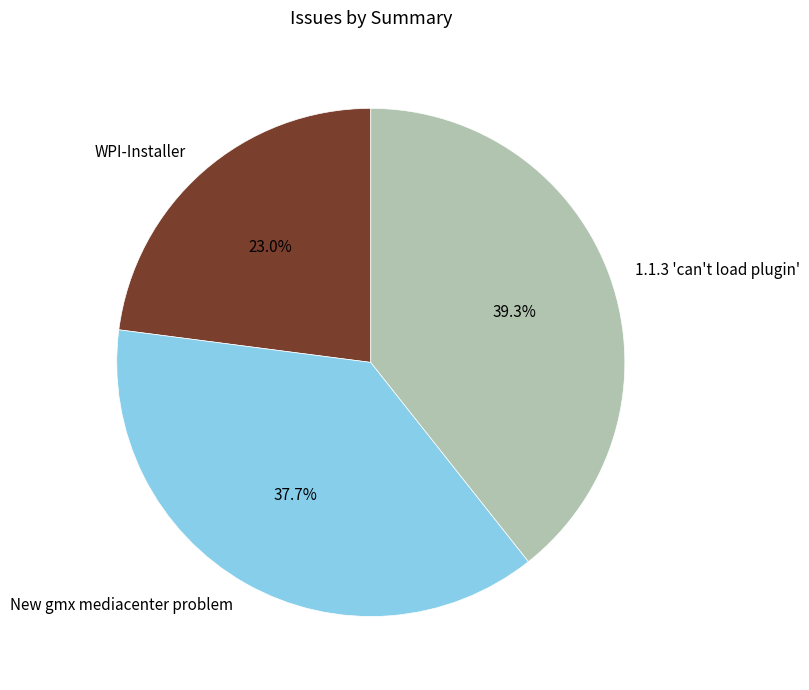

To the nearest percent, what percentage of the pie is 1.1.3 'can't load plugin'?

39%